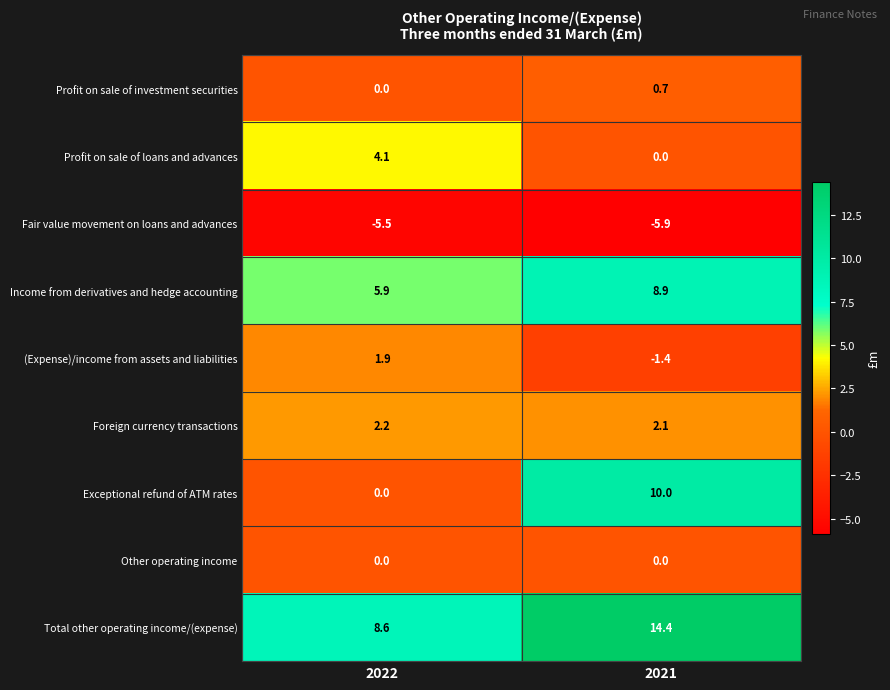

Where is (Expense)/income from assets and liabilities nearest to the value 0?

2021